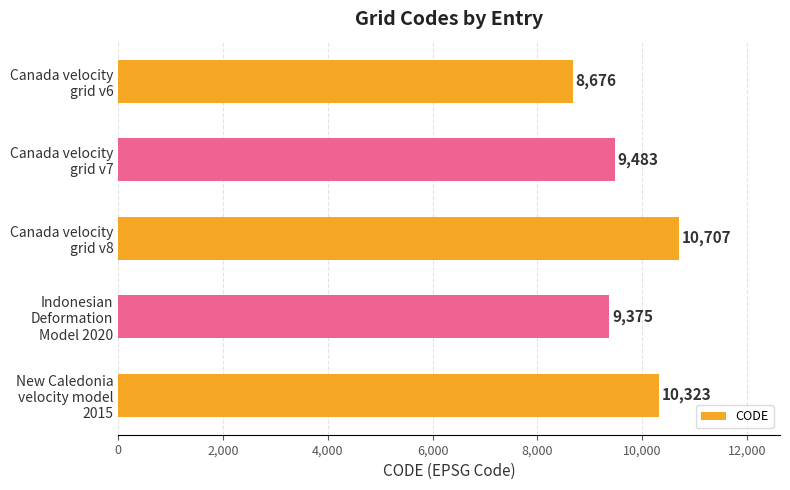

What is the difference between the maximum and minimum values?

2031